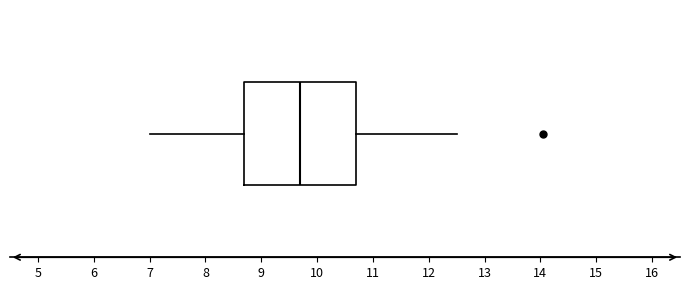

Transcribe this box plot: give where the median line is, the range the box spans, and where the two whiskers end, as read against the x-axis. The values are not printed on the chart, so give them approximately, as read against the axis.

median 9.7, box 8.7 to 10.7, whiskers 7.0 to 12.5